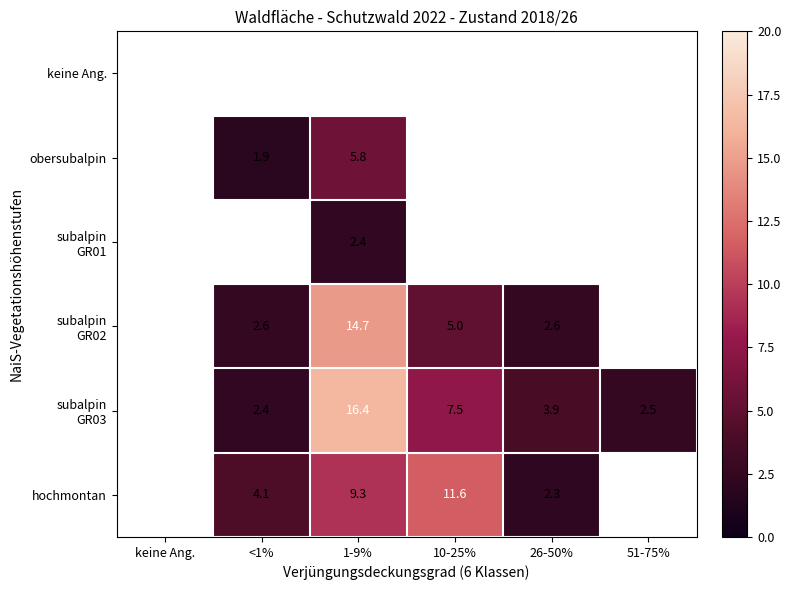

Read the subalpin GR03 value at 1-9%.

16.4